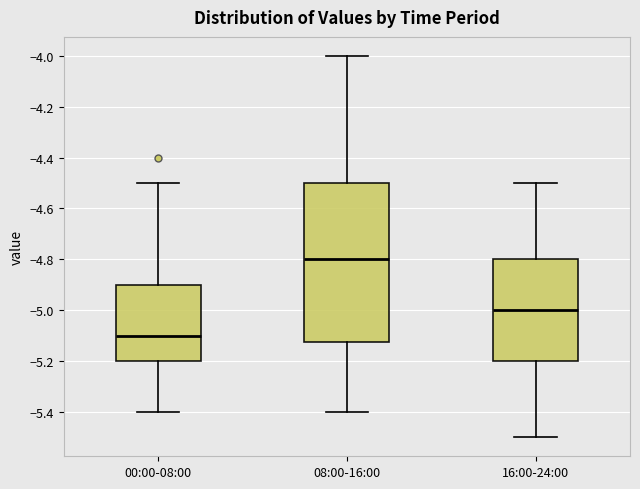

Which box is the tallest, from its lower edge to its upper edge?

08:00-16:00